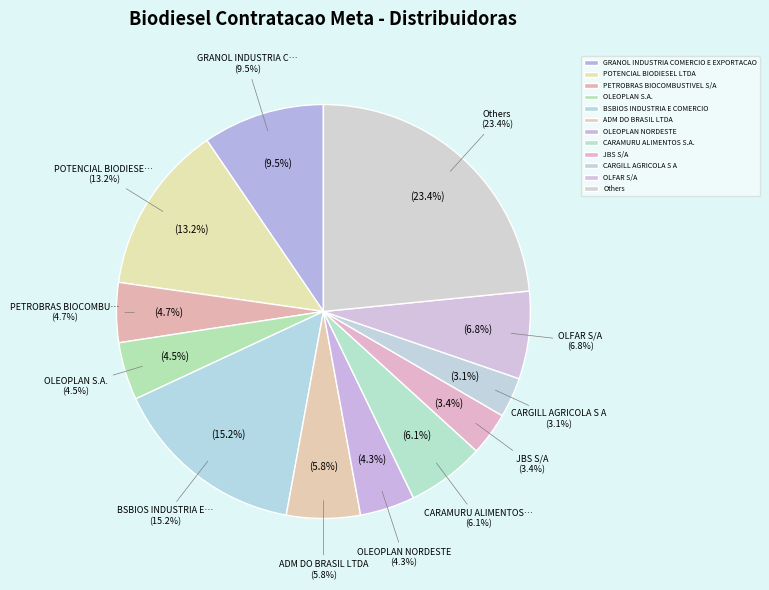

What is the largest slice in the pie chart?

BSBIOS INDUSTRIA E COMERCIO